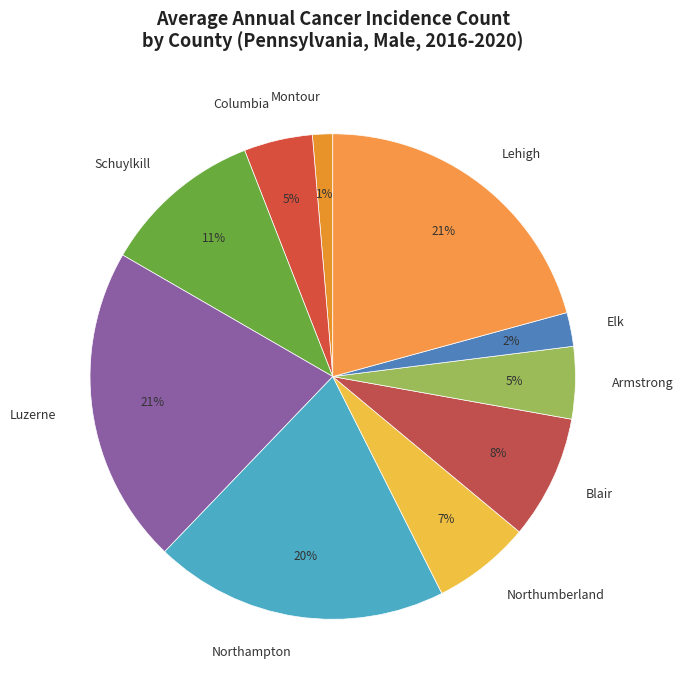

To the nearest percent, what percentage of the pie is Armstrong?

5%